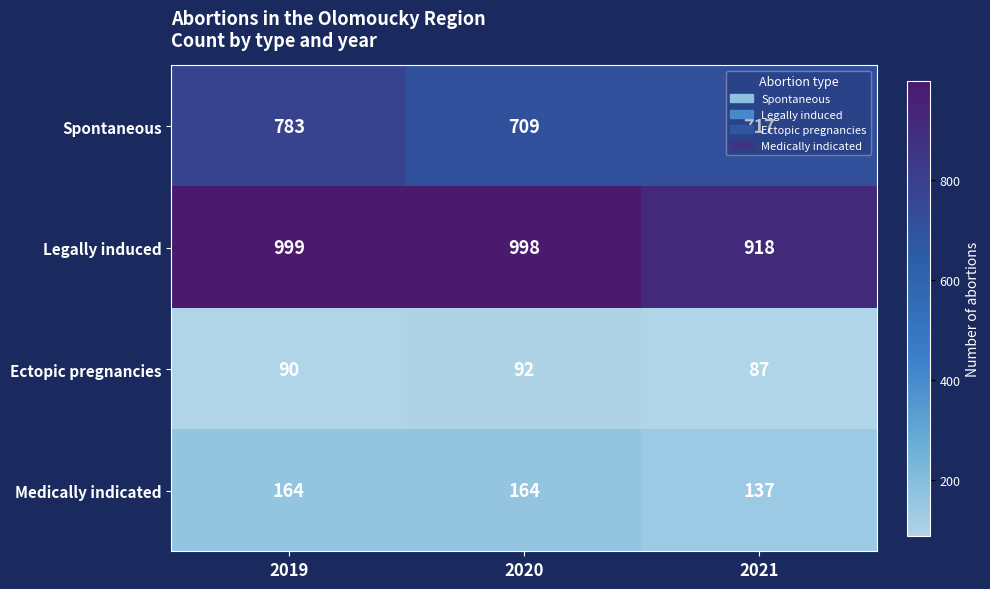

The value of Legally induced at 2021 is 1342. True or false?

False